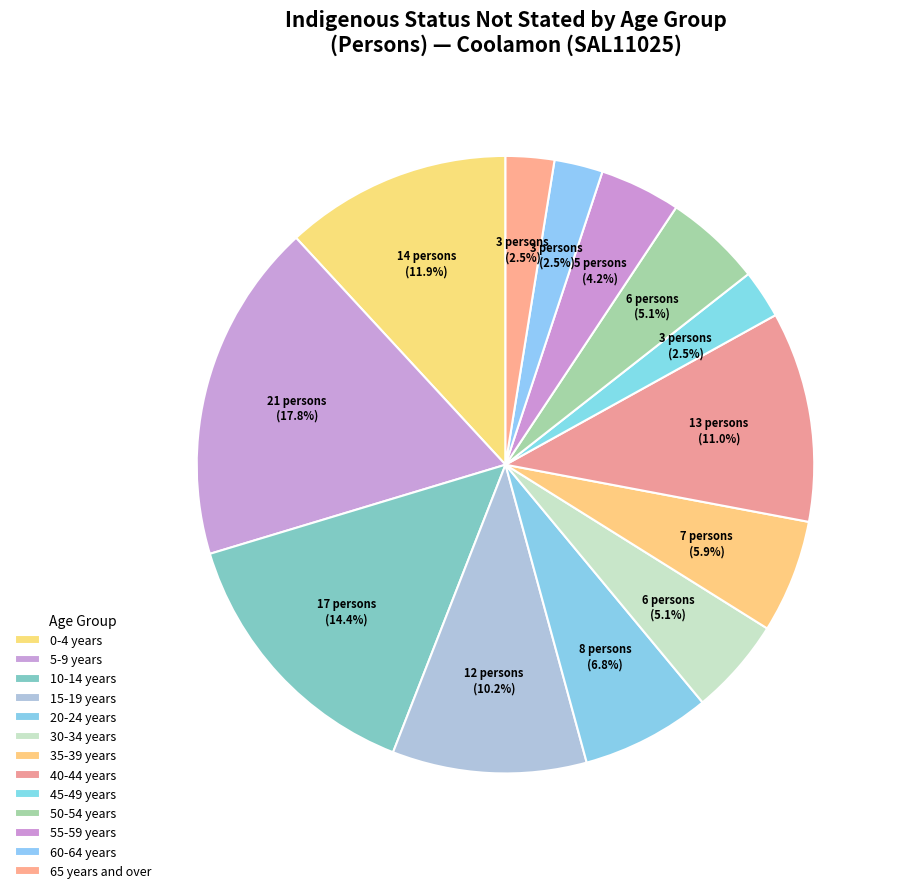

What is the change in value from 55-59 years to 65 years and over?

-2